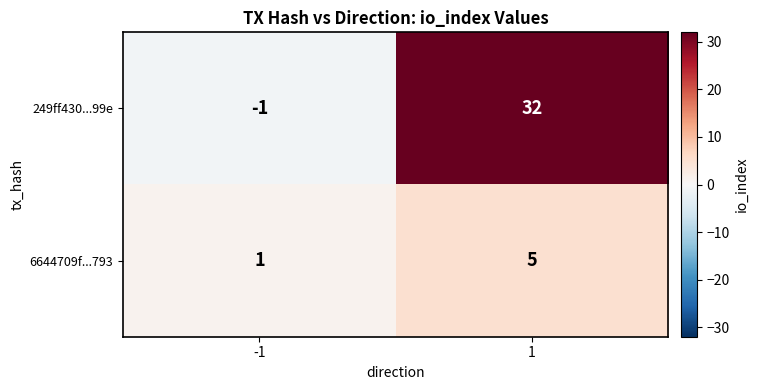

What is the sum of all 249ff430...99e values?

31